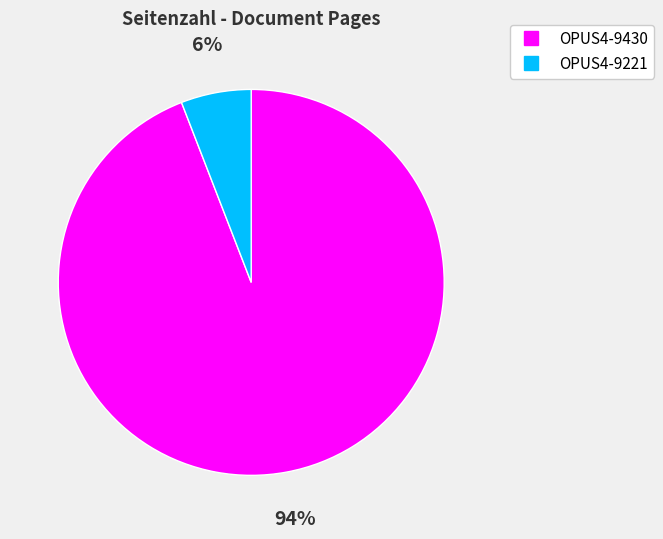

Which slice represents more than half of the pie?

OPUS4-9430